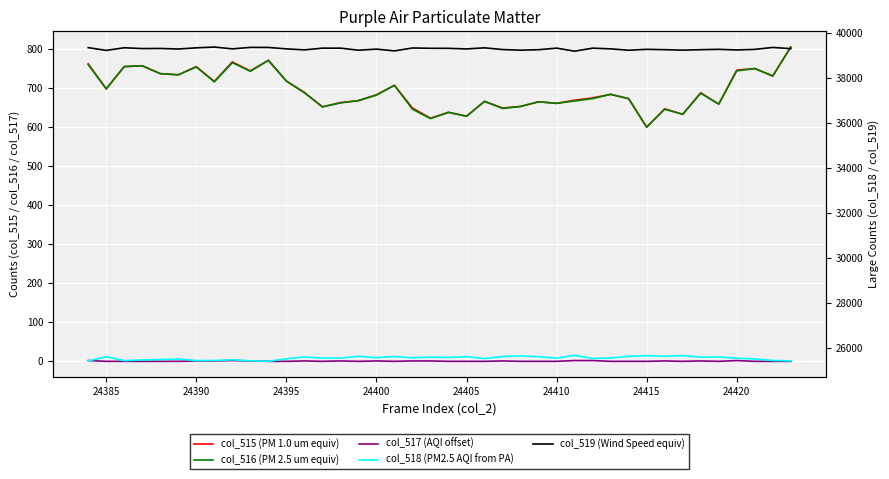

Rank the series at 24400 from highest to lowest value.

col_519 (Wind Speed equiv), col_518 (PM2.5 AQI from PA), col_515 (PM 1.0 um equiv), col_516 (PM 2.5 um equiv), col_517 (AQI offset)